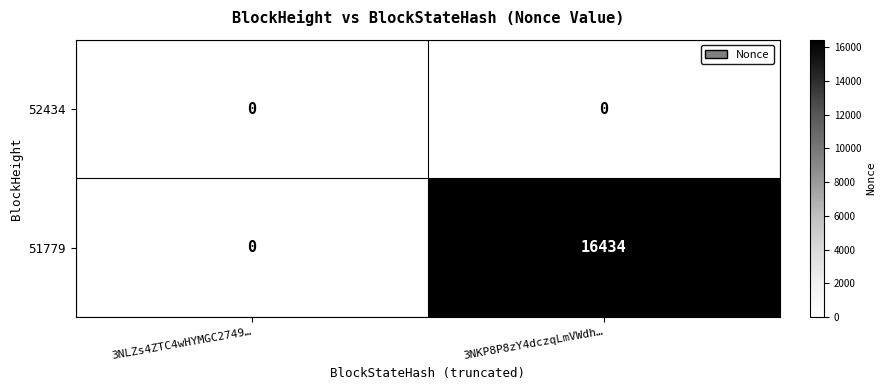

The value of 51779 at 3NLZs4ZTC4wHYMGC2749… is 0. True or false?

True